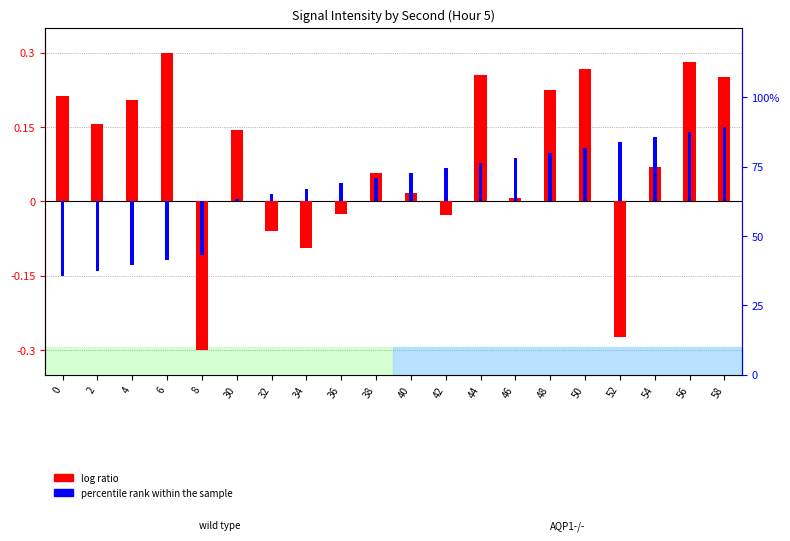

How many bars are there in each group?

2